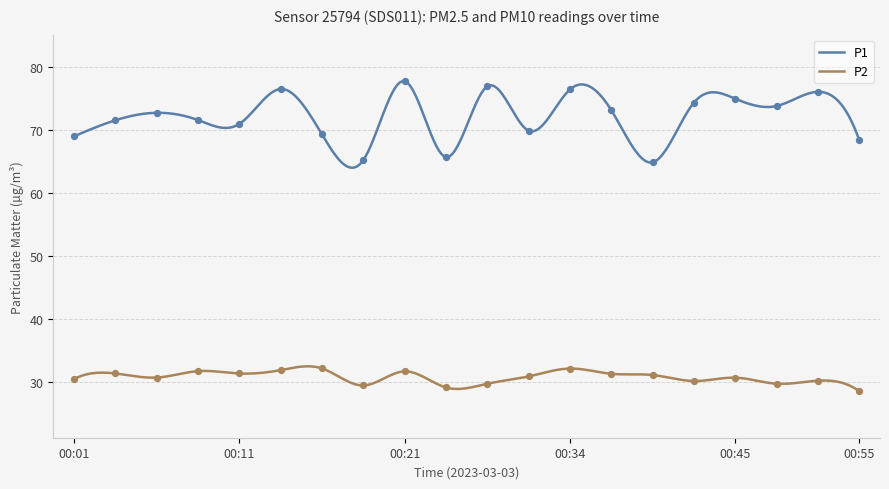

What are all the series names shown in the legend?

P1, P2